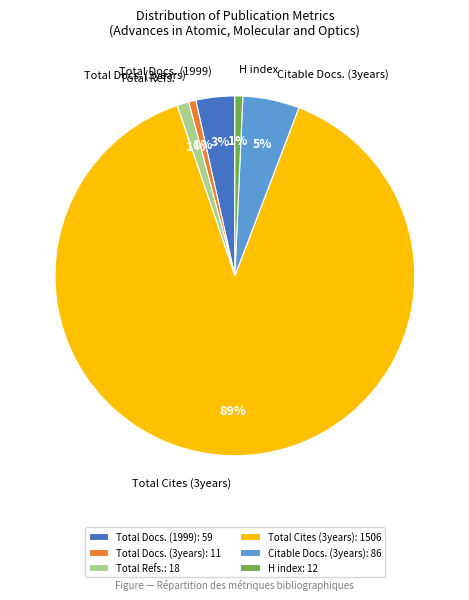

True or false: Total Cites (3years) accounts for 89% of the total.

True